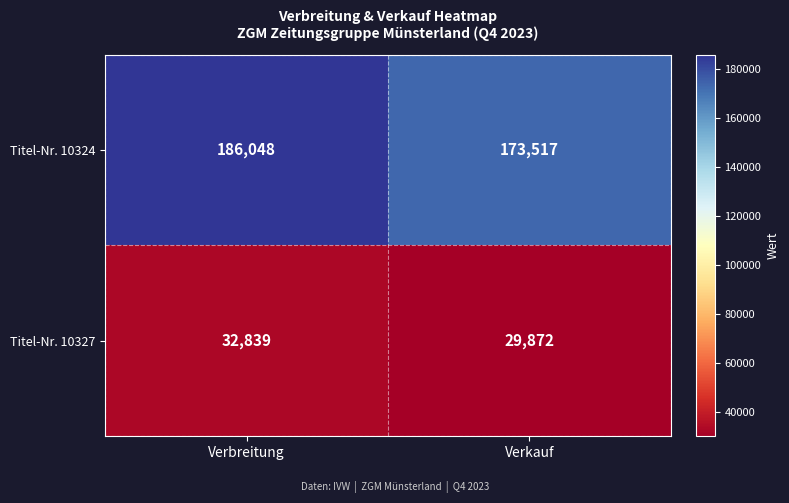

Count the number of data series in this chart.

2